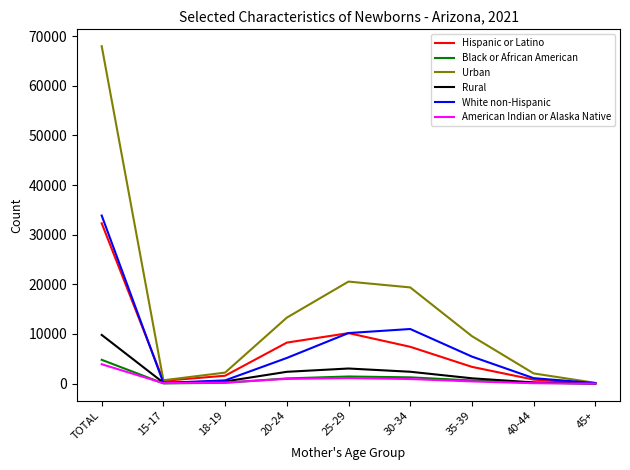

At which category is the sum across all series the highest?

TOTAL